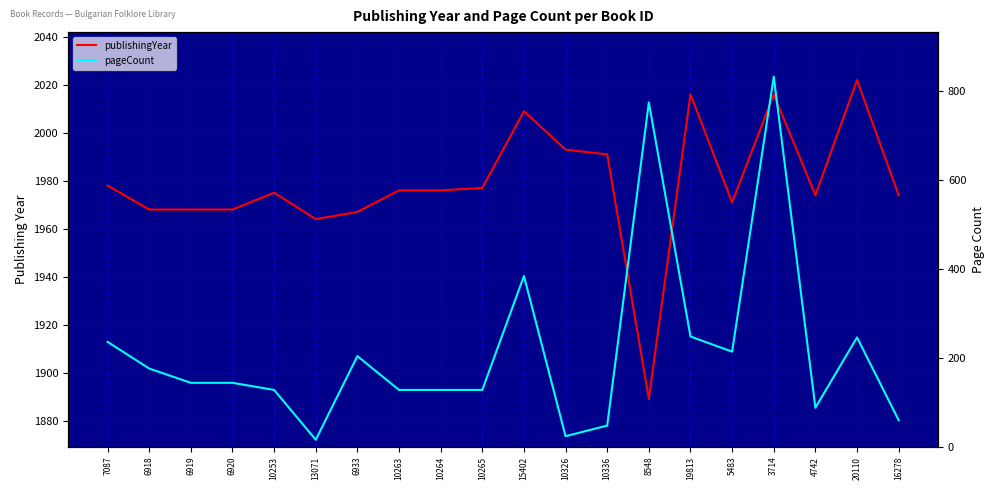

What is the total value across all series at 6919?

2112